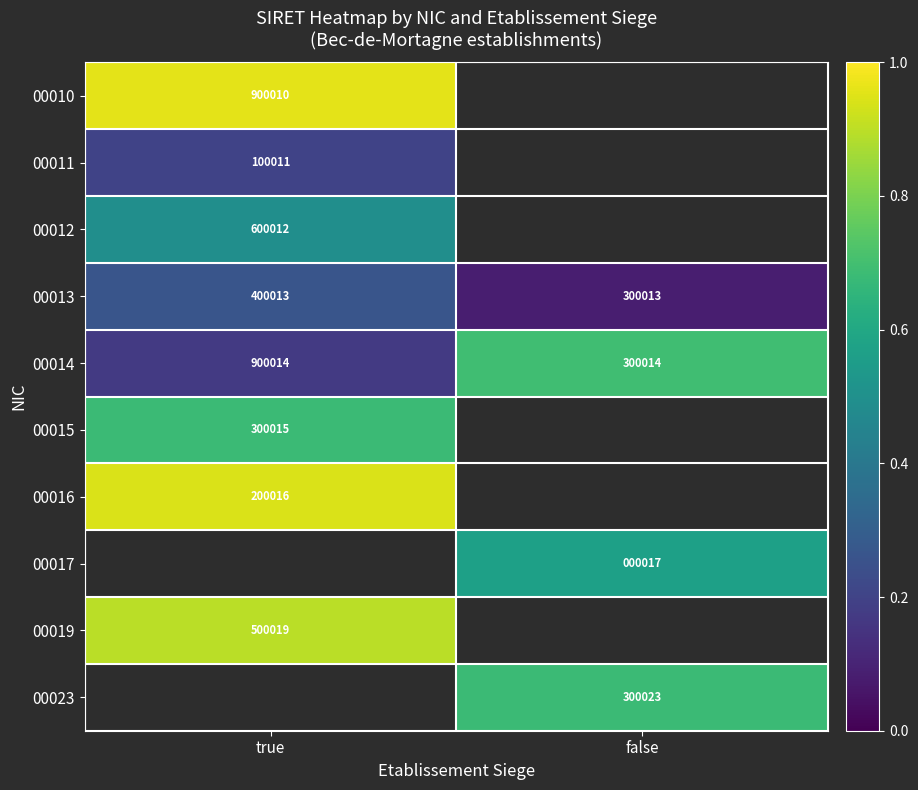

At which label does 00023 reach its peak?

true